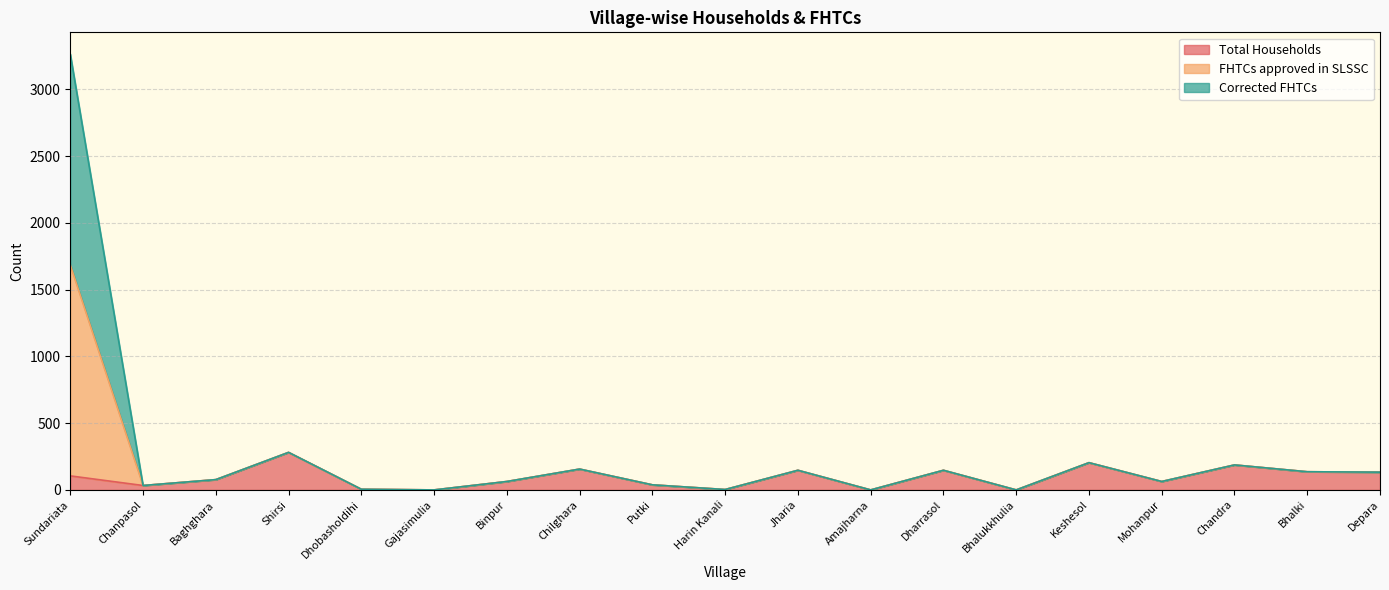

Does the chart have visible grid lines?

Yes